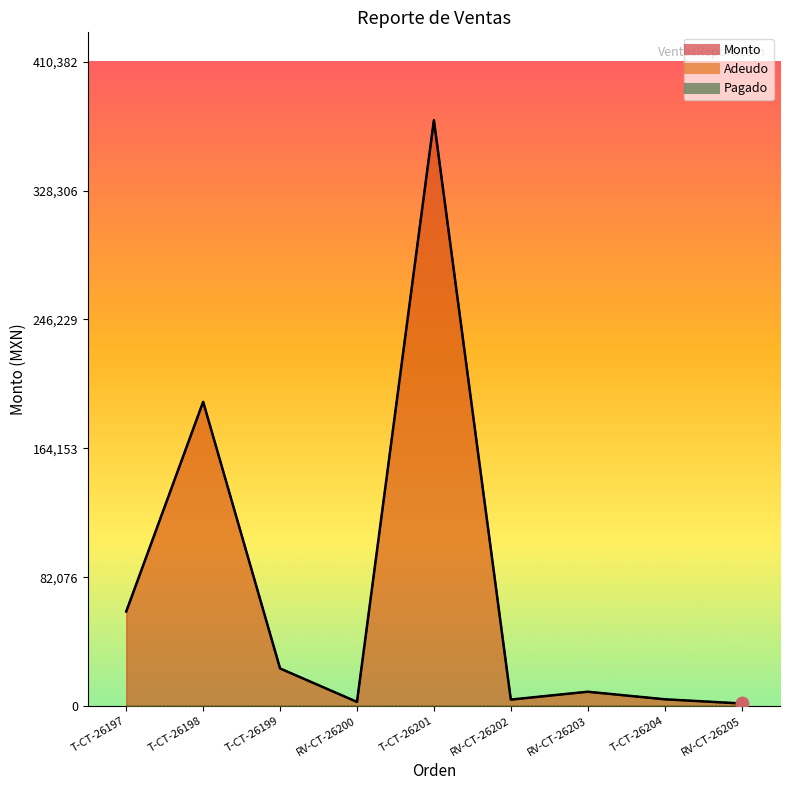

Is the value of Monto at RV-CT-26203 greater than the value of Adeudo at RV-CT-26202?

Yes